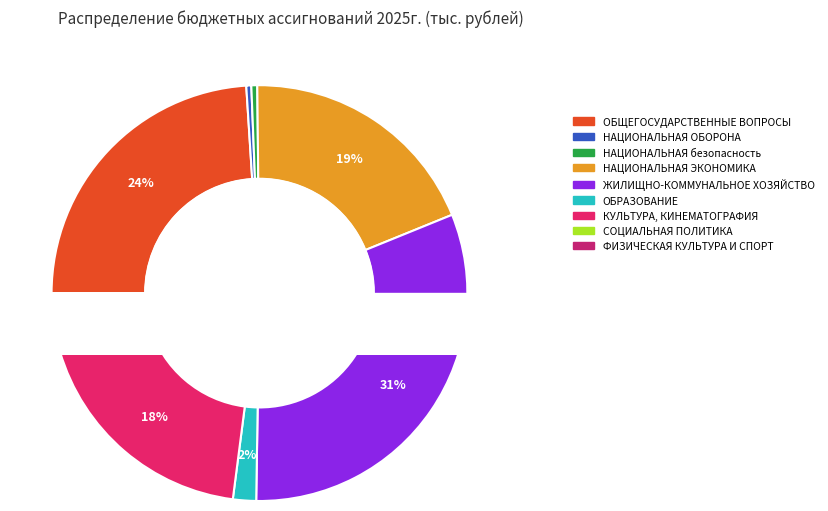

What percentage is the КУЛЬТУРА, КИНЕМАТОГРАФИЯ slice, to the nearest percent?

18%